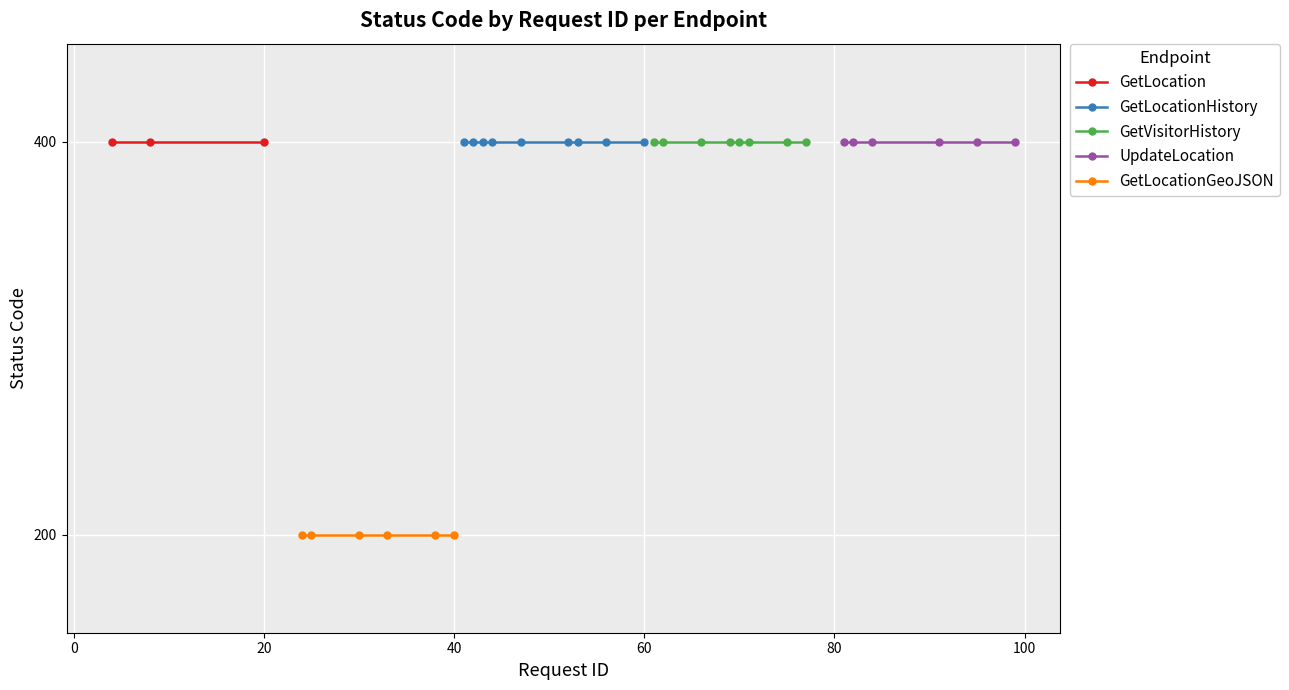

Is it true that 400 Bad Request equals 187 at 47?

False